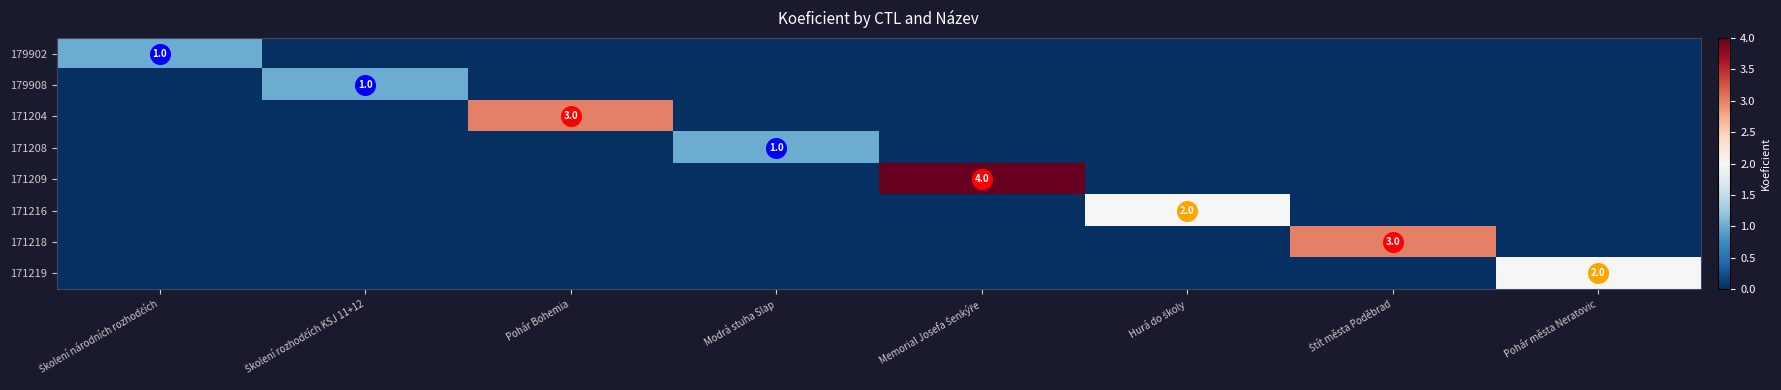

True or false: 171209 has a value of 0 at Školení národních rozhodčích.

True